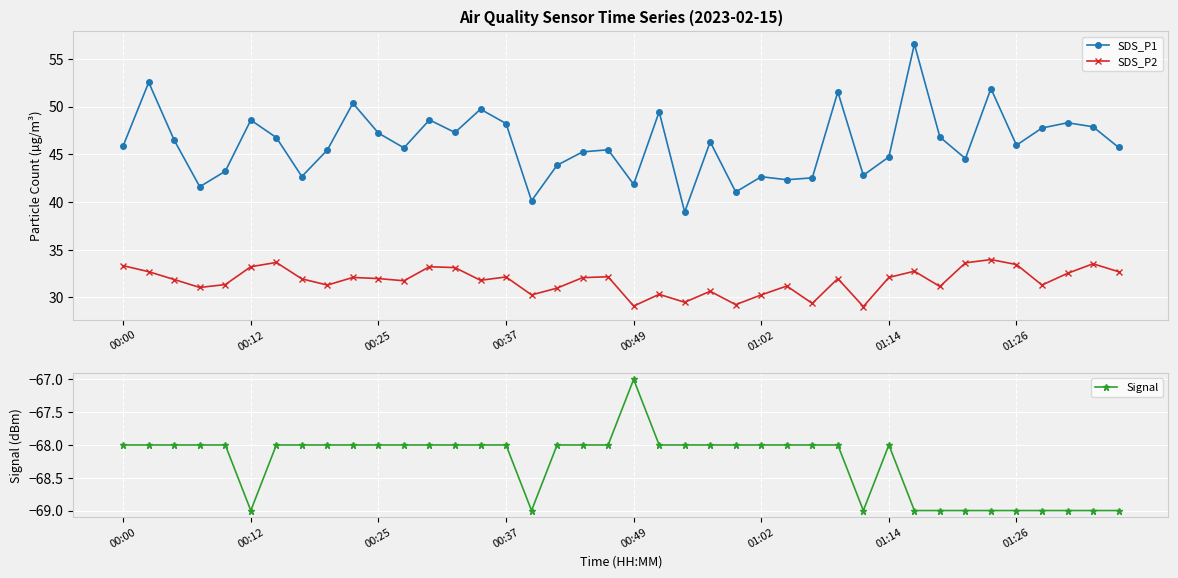

True or false: Signal has more than 1 points higher than both neighbors.

True